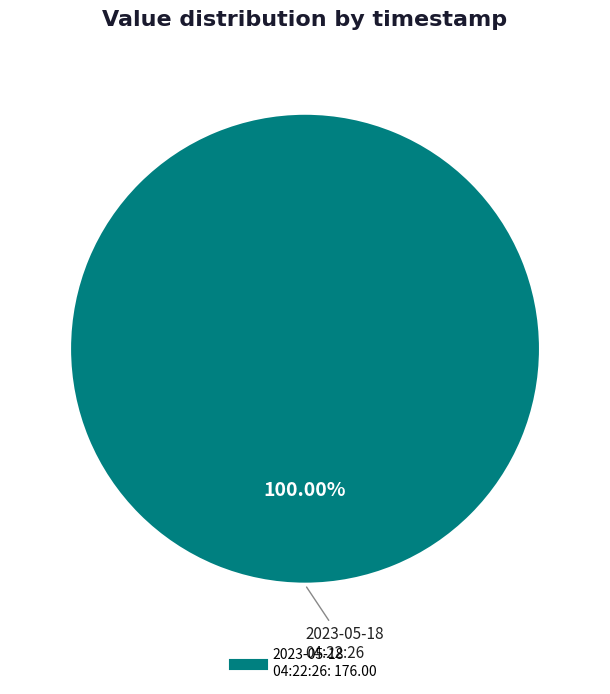

Is there a majority slice in this chart?

Yes